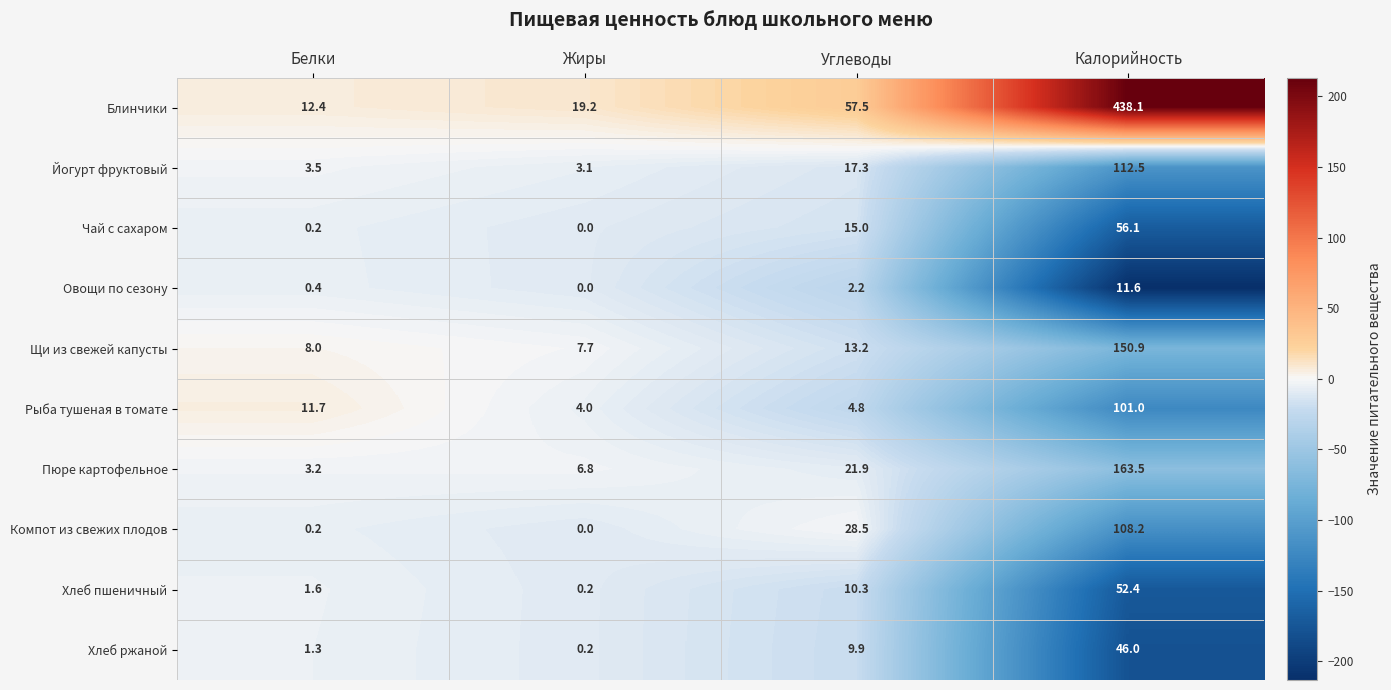

Between Жиры and Углеводы, which series saw the biggest shift?

Блинчики